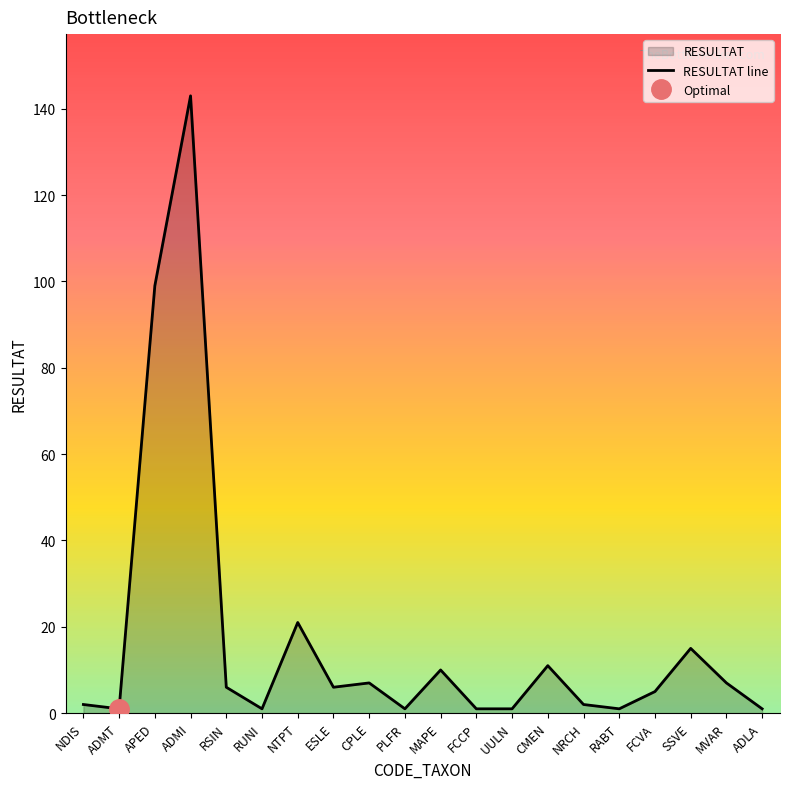

List the labels in order of value, smallest first.

ADMT, RUNI, PLFR, FCCP, UULN, RABT, ADLA, NDIS, NRCH, FCVA, RSIN, ESLE, CPLE, MVAR, MAPE, CMEN, SSVE, NTPT, APED, ADMI